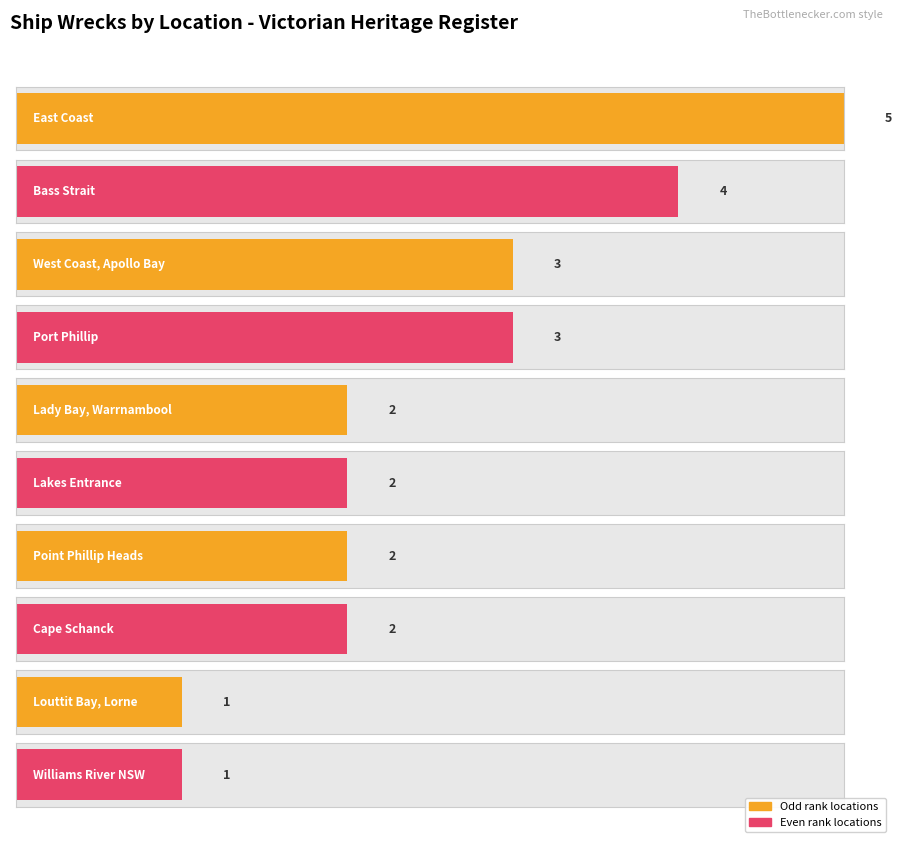

What is the label of the 6th bar from the right?

Lady Bay, Warrnambool